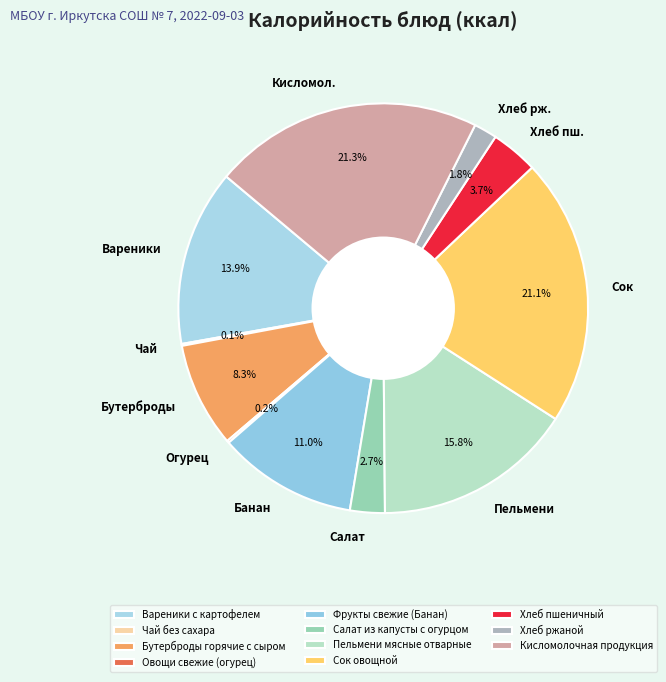

Rank the categories by value from lowest to highest.

Чай без сахара, Овощи свежие (огурец), Хлеб ржаной, Салат из капусты с огурцом, Хлеб пшеничный, Бутерброды горячие с сыром, Фрукты свежие (Банан), Вареники с картофелем, Пельмени мясные отварные, Сок овощной, Кисломолочная продукция